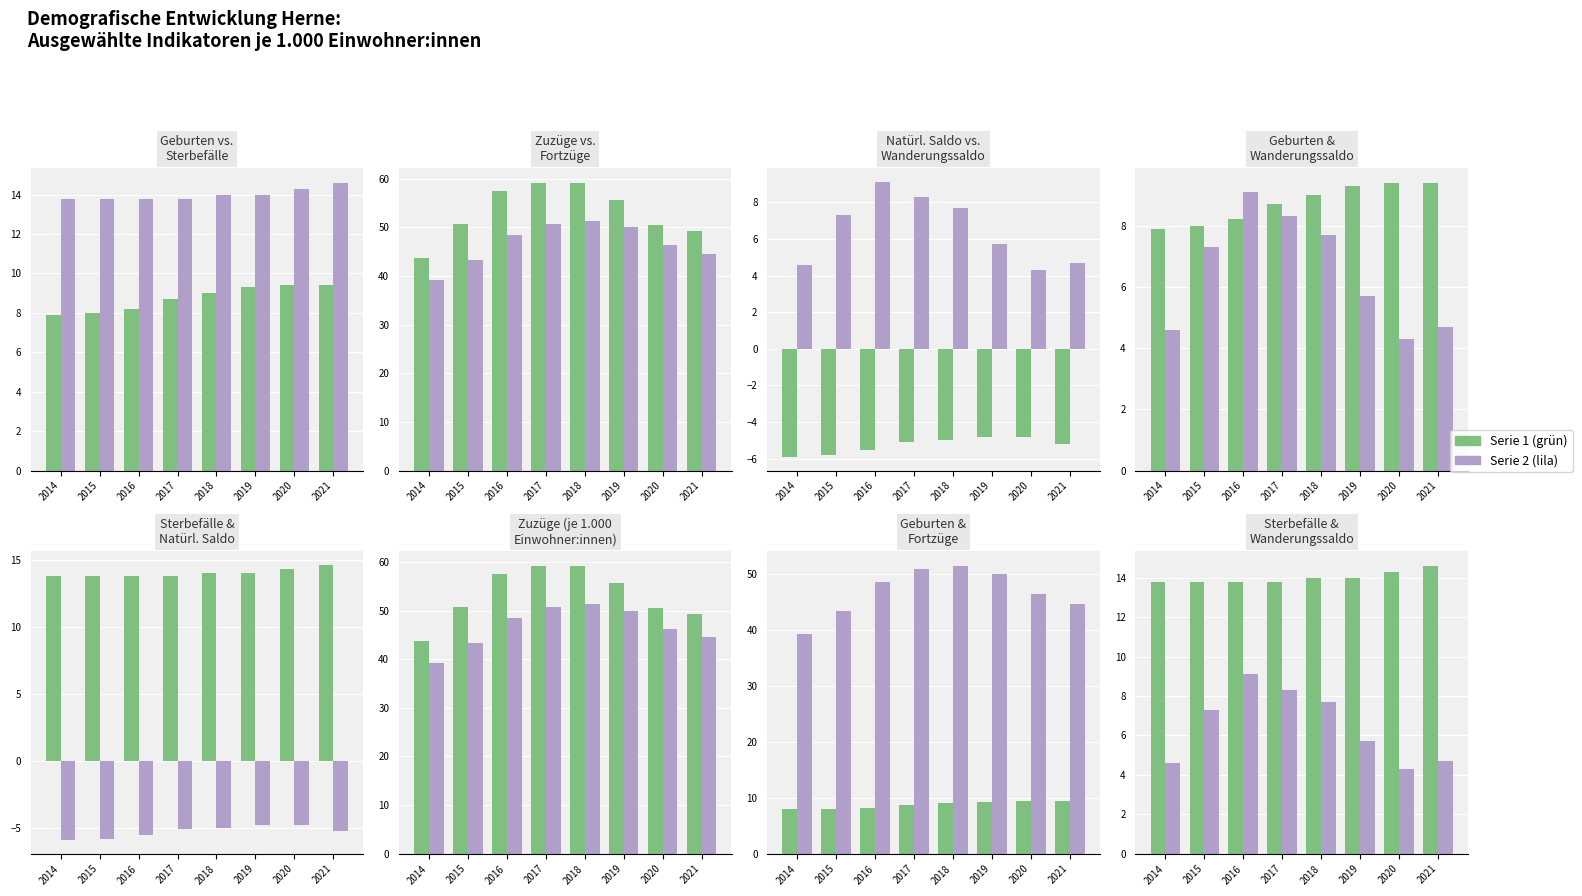

Reading right to left, list all the values displayed in this chart.

Geburten: 9.4	9.4	9.3	9.0	8.7	8.2	8.0	7.9
Sterbefälle: 14.6	14.3	14.0	14.0	13.8	13.8	13.8	13.8
Zuzüge: 49.3	50.6	55.7	59.2	59.2	57.6	50.7	43.7
Fortzüge: 44.6	46.3	50.0	51.4	50.8	48.5	43.4	39.2
Natürl. Saldo: -5.2	-4.8	-4.8	-5.0	-5.1	-5.5	-5.8	-5.9
Wanderungssaldo: 4.7	4.3	5.7	7.7	8.3	9.1	7.3	4.6